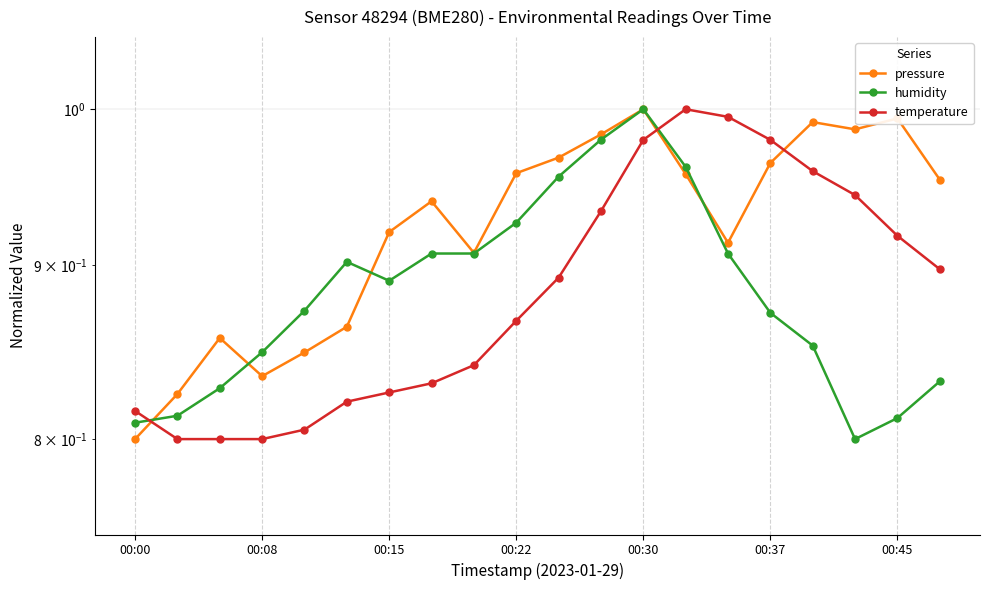

Count the number of data series in this chart.

3